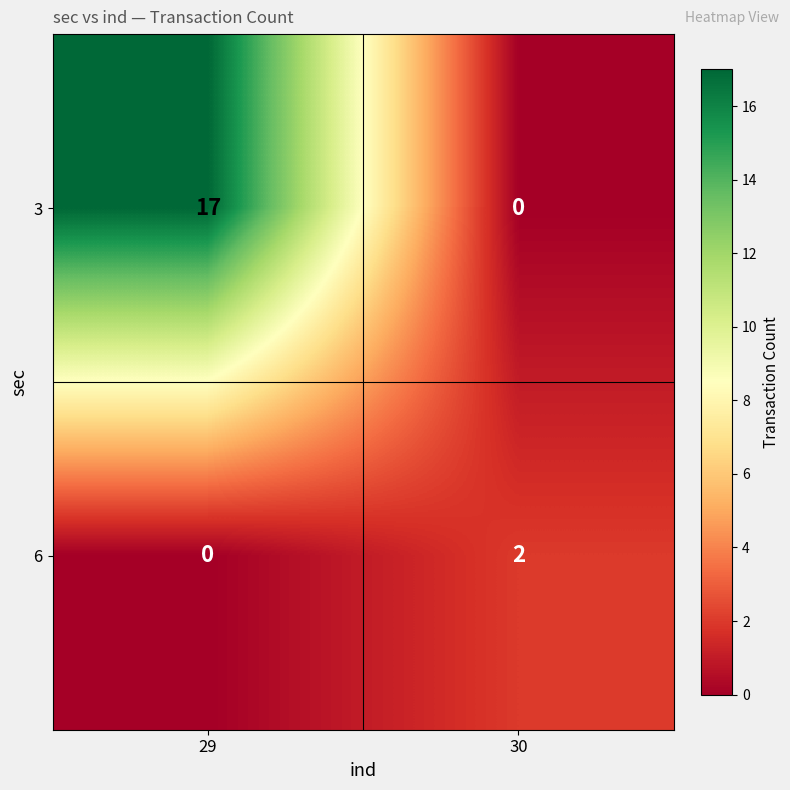

The value of 6 at 29 is 1. True or false?

False